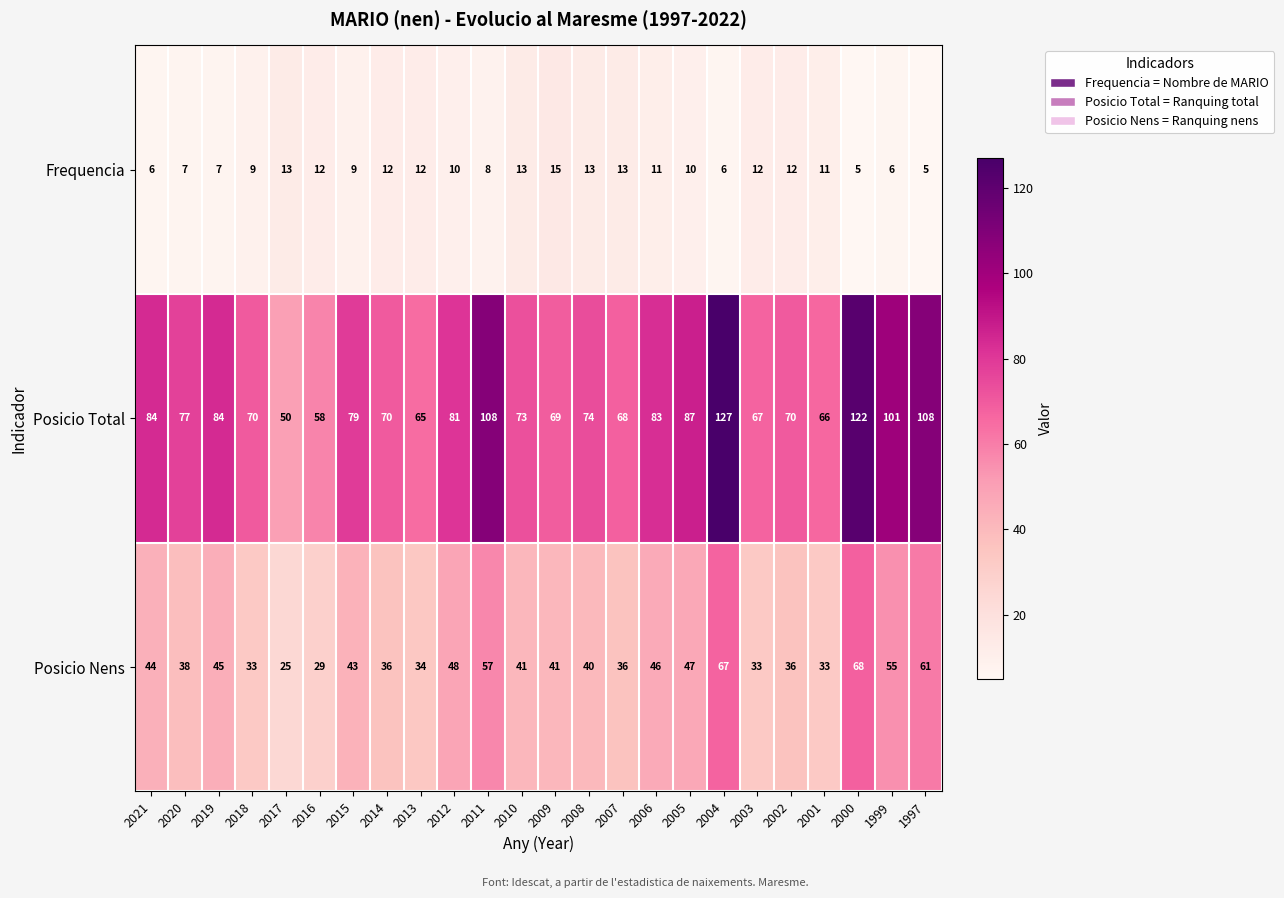

Which series has the largest total across all categories?

Posicio Total